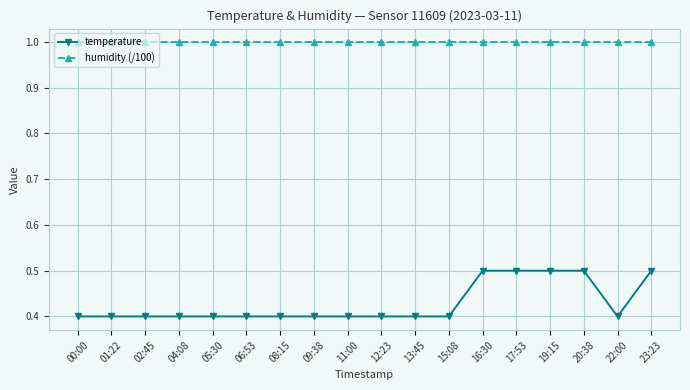

True or false: temperature has a value of 0.4 at 12:23.

True